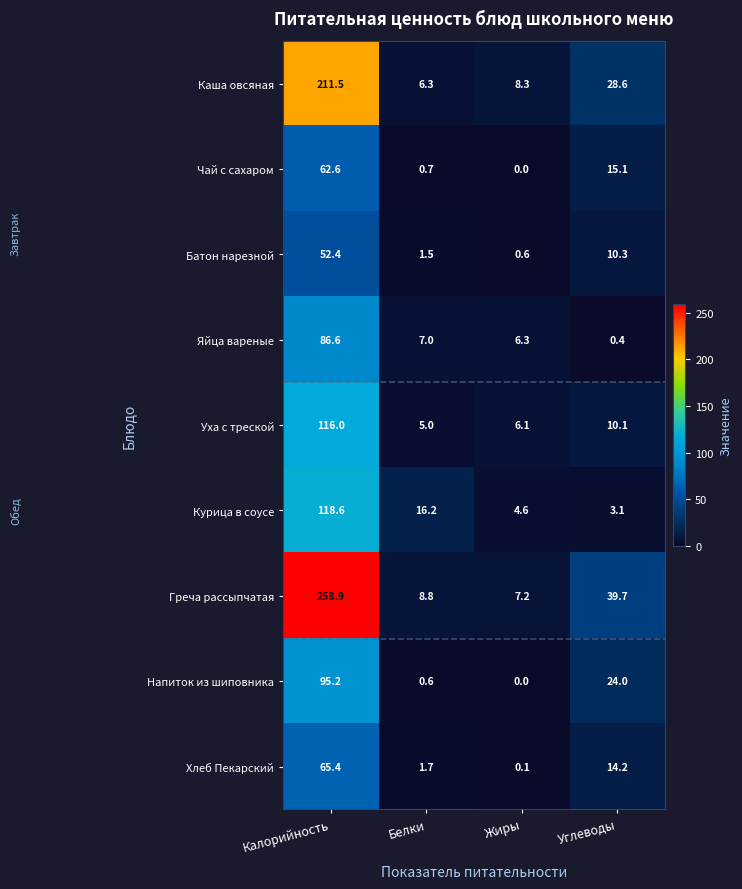

List the series in order of their peak value, lowest first.

Батон нарезной, Чай с сахаром, Хлеб Пекарский, Яйца вареные, Напиток из шиповника, Уха с треской, Курица в соусе, Каша овсяная, Греча рассыпчатая